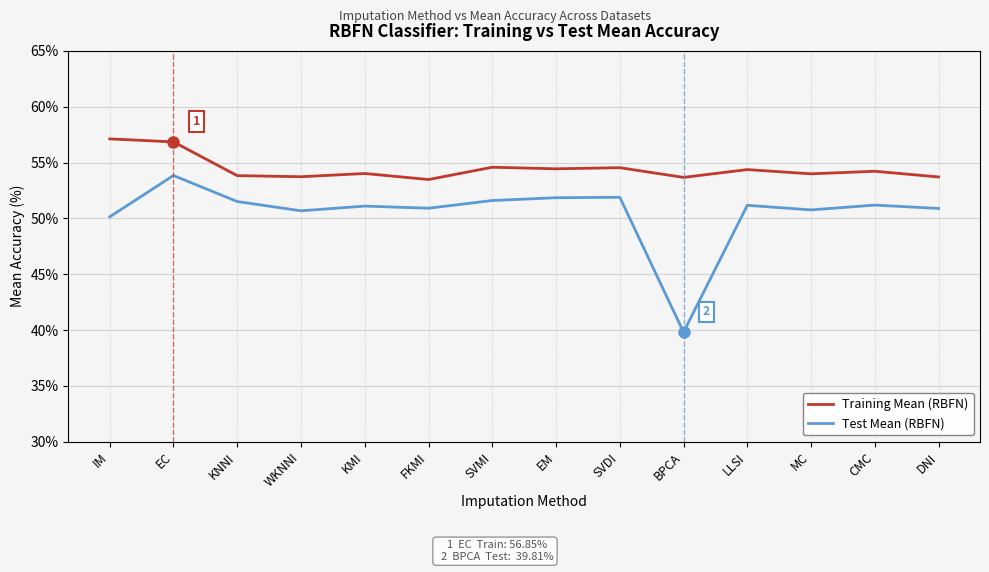

The value of Training Mean (RBFN) at WKNNI is 53.7. True or false?

True